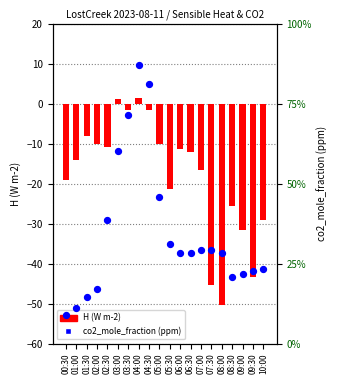

What is the total value across all series at 08:30?

375.2